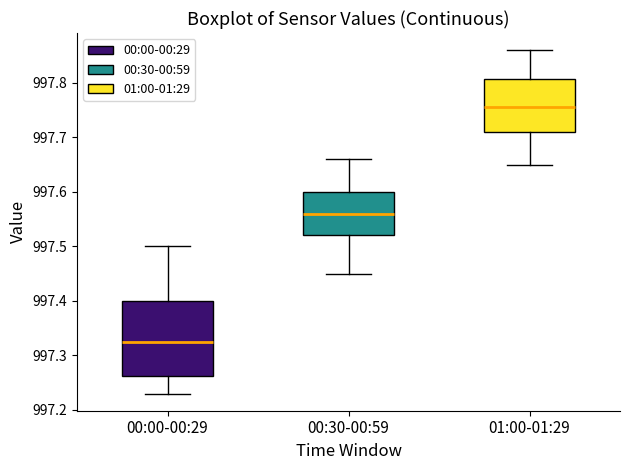

Where is the upper edge of the box for 00:00-00:29 on the y-axis? The values are not printed on the chart, so give them approximately, as read against the axis.

997.40